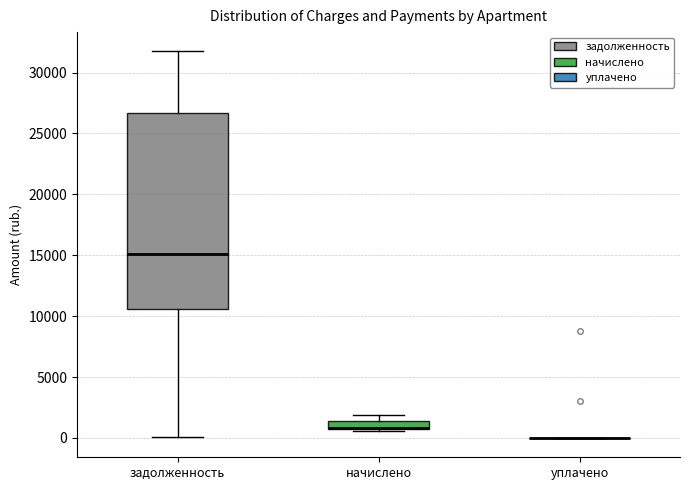

Which box is the tallest, from its lower edge to its upper edge?

задолженность